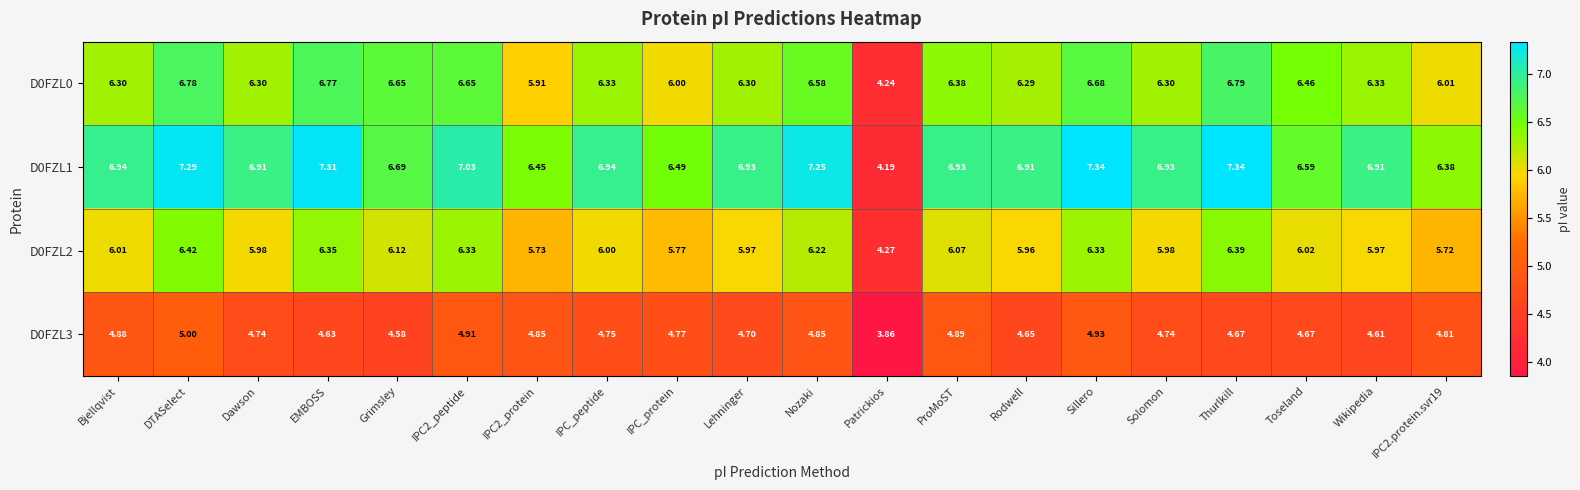

Rank the series at Thurlkill from lowest to highest value.

D0FZL3, D0FZL2, D0FZL0, D0FZL1